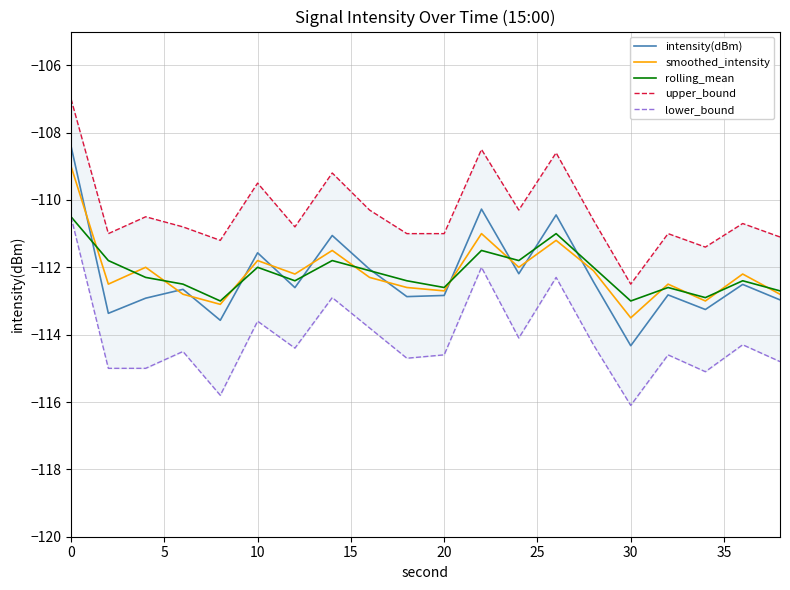

What are all the series names shown in the legend?

intensity(dBm), smoothed_intensity, rolling_mean, upper_bound, lower_bound